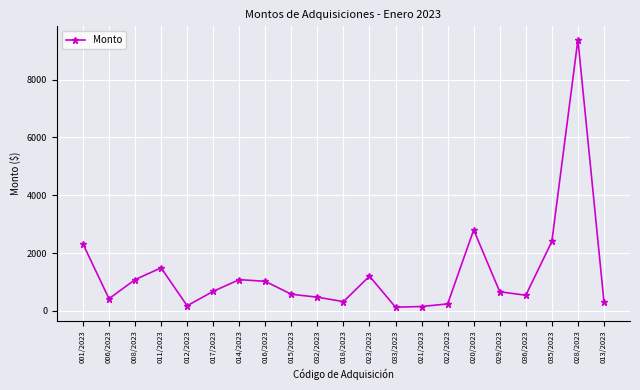

What is the greatest value displayed?

9380.0